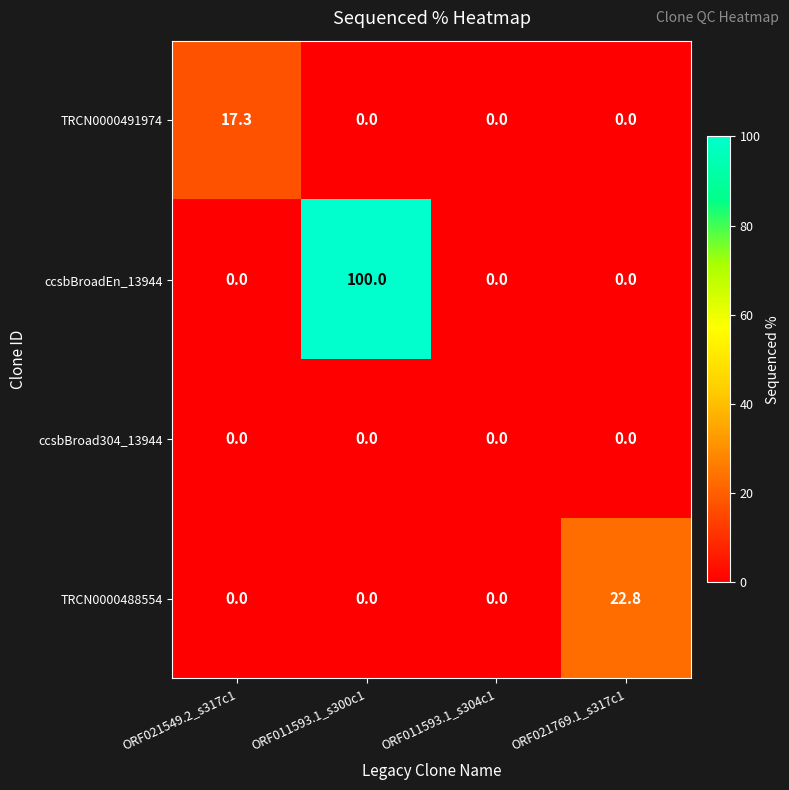

How many series are shown in this chart?

4